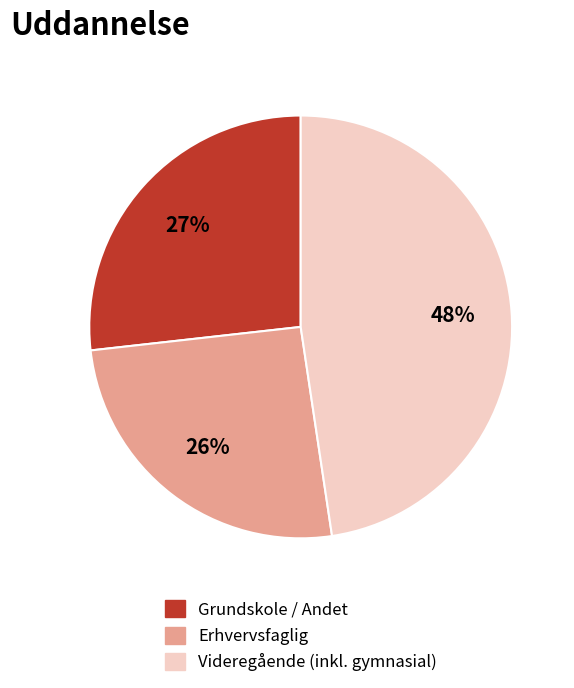

How many segments does this pie chart have?

3